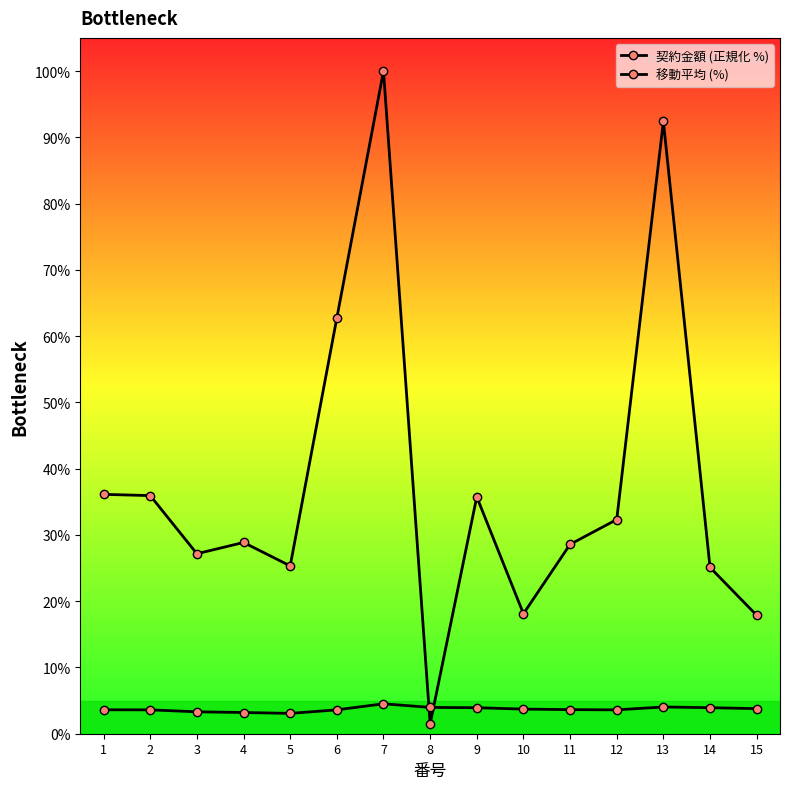

Which series ends up on top after the final intersection of 契約金額 (正規化 %) and 移動平均 (%)?

契約金額 (正規化 %)